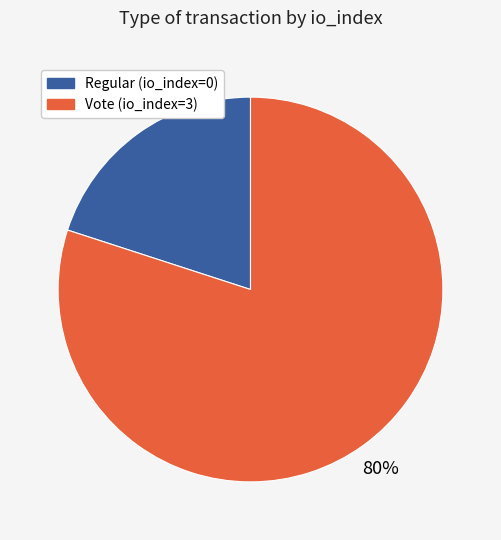

Is there any slice that represents more than half of the pie?

Yes